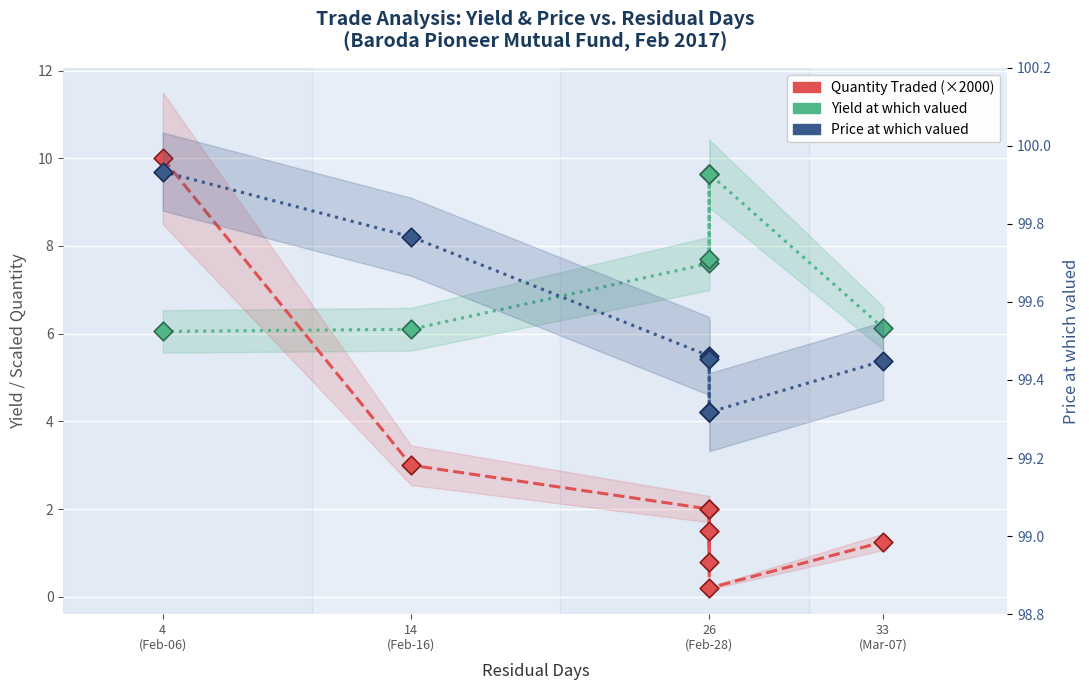

Which series has the widest spread of Y values?

Quantity Traded (×2000)